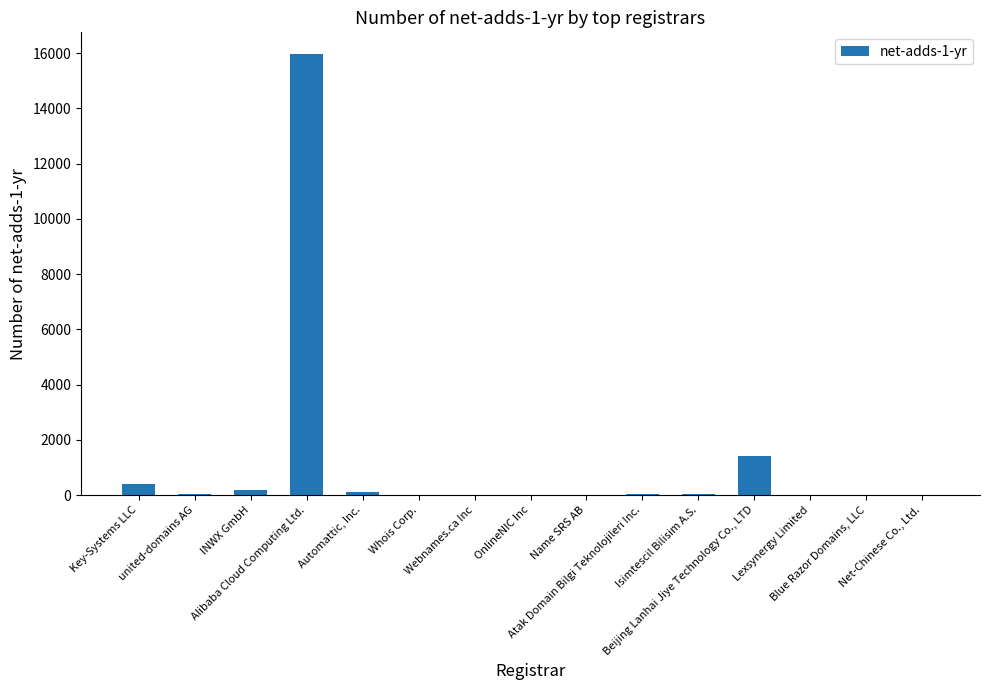

What is the sum of all values?

18241